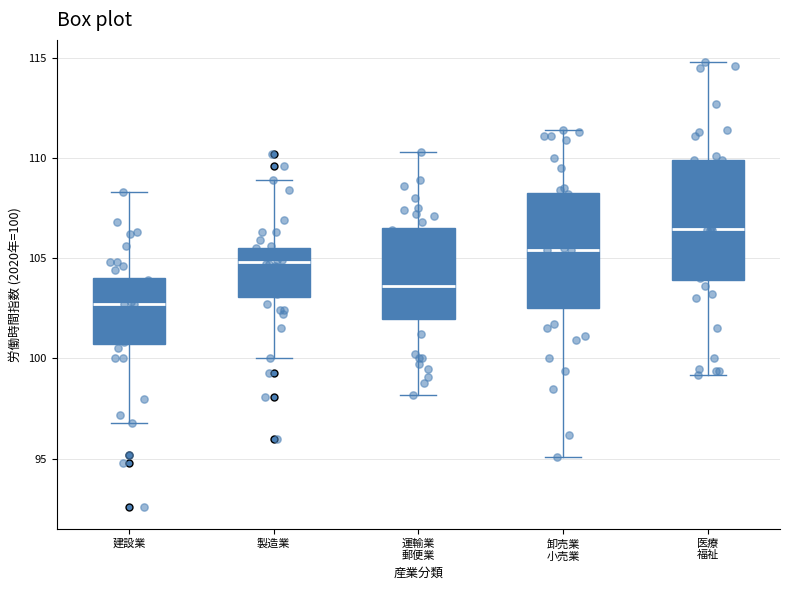

Reading left to right, read every box against the y-axis: the position of its median line, the range the box covers, and the ends of its whiskers. The values are not printed on the chart, so give them approximately, as read against the axis.

建設業: median 102.5, box 100.5 to 104.0, whiskers 97.0 to 108.5
製造業: median 105.0, box 103.0 to 105.5, whiskers 100.0 to 109.0
運輸業 郵便業: median 103.5, box 102.0 to 106.5, whiskers 98.0 to 110.5
卸売業 小売業: median 105.5, box 102.5 to 108.5, whiskers 95.0 to 111.5
医療 福祉: median 106.5, box 104.0 to 110.0, whiskers 99.0 to 115.0